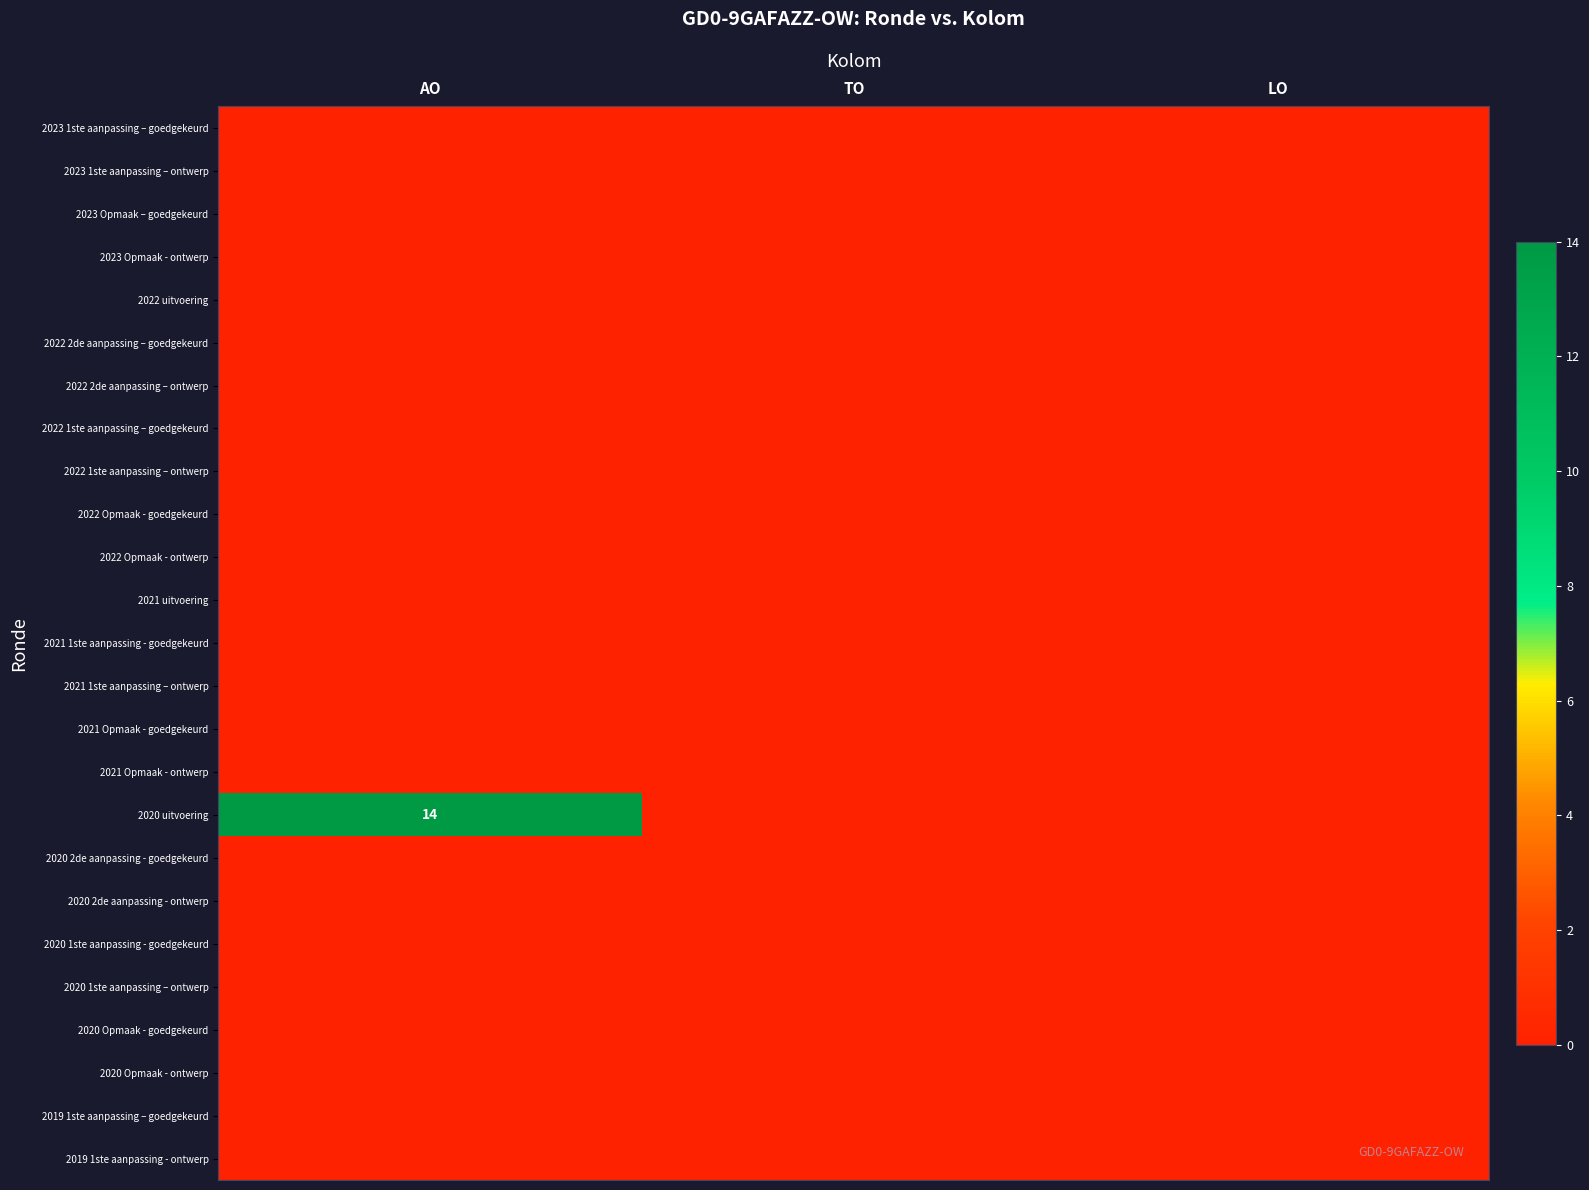

True or false: 2023 1ste aanpassing – goedgekeurd has a value of 0 at LO.

True